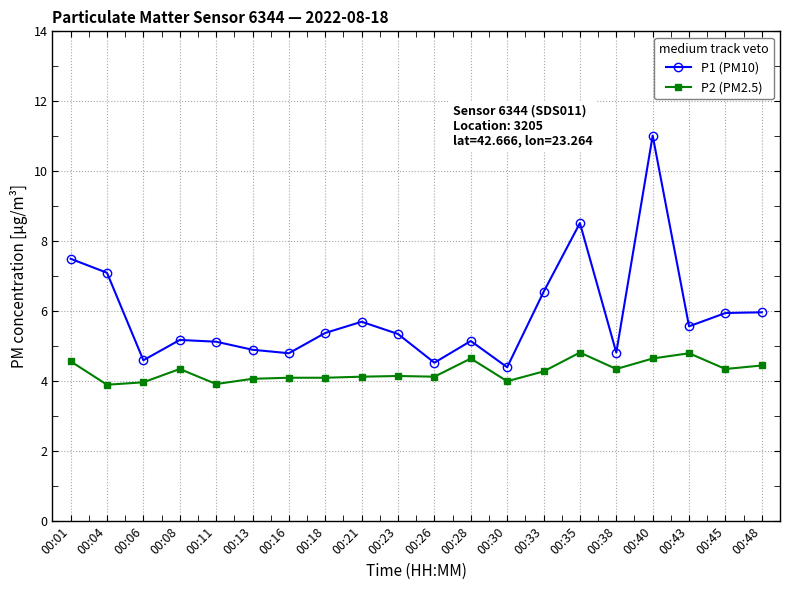

True or false: P1 (PM10) and P2 (PM2.5) cross at least once.

False